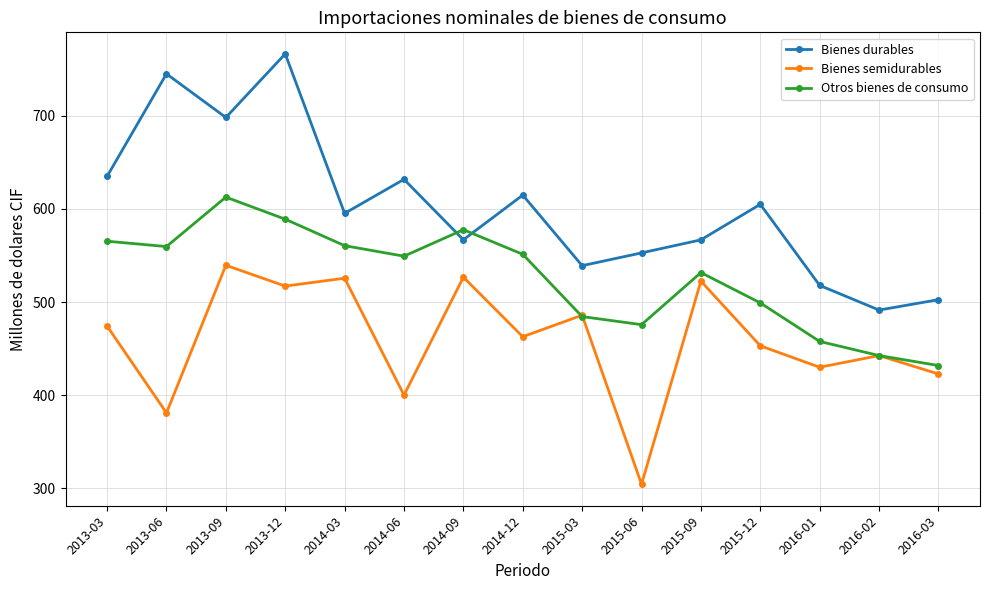

Where does the Bienes semidurables series first go above 462?

2013-03